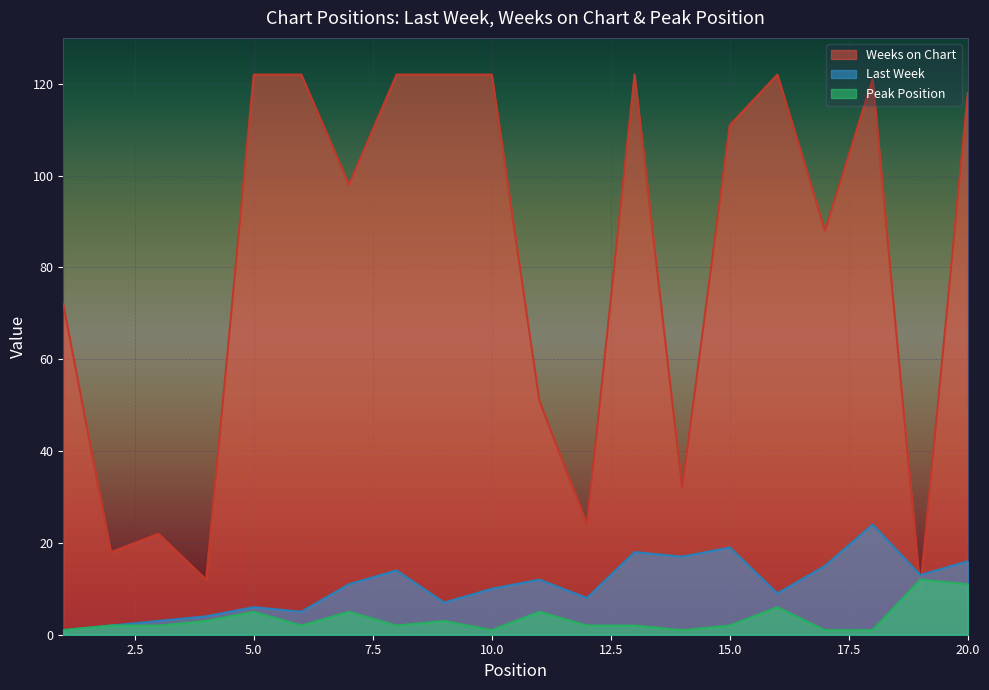

The Peak Position series shows 6 at 16. True or false?

True